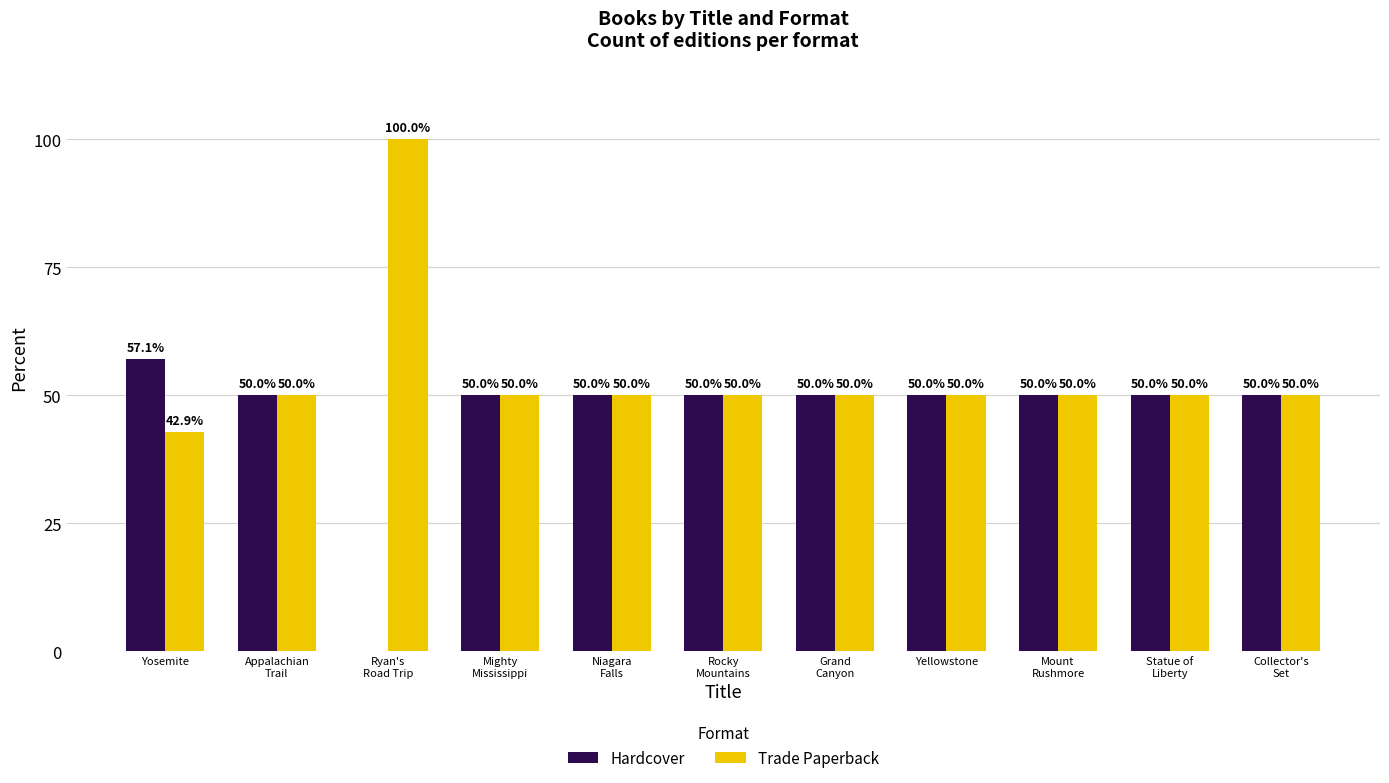

The Trade Paperback series shows 18.6 at Collector's
Set. True or false?

False